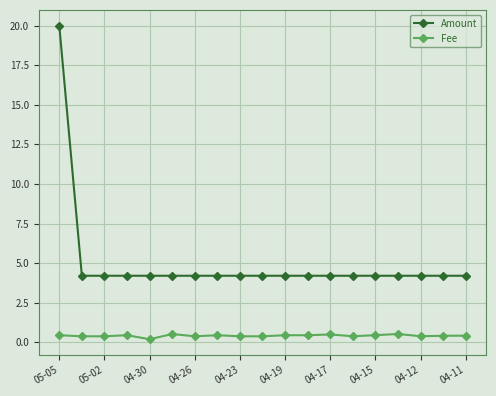

True or false: Fee and Amount cross at least once.

False